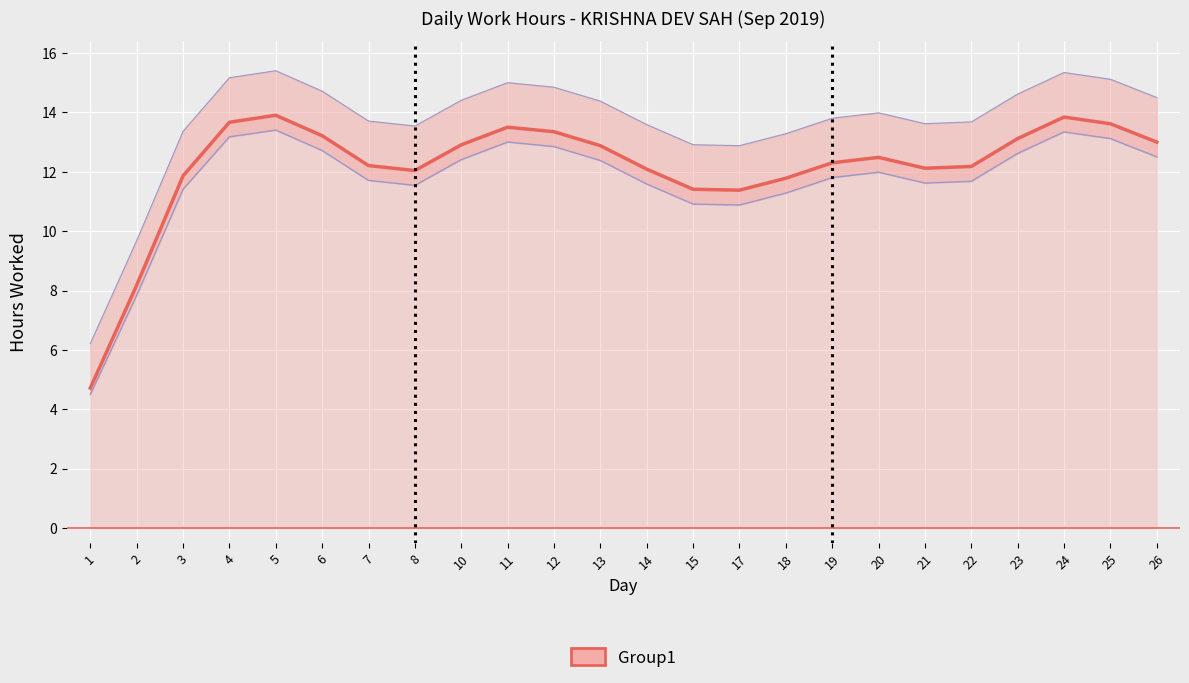

What is the average value?

12.2